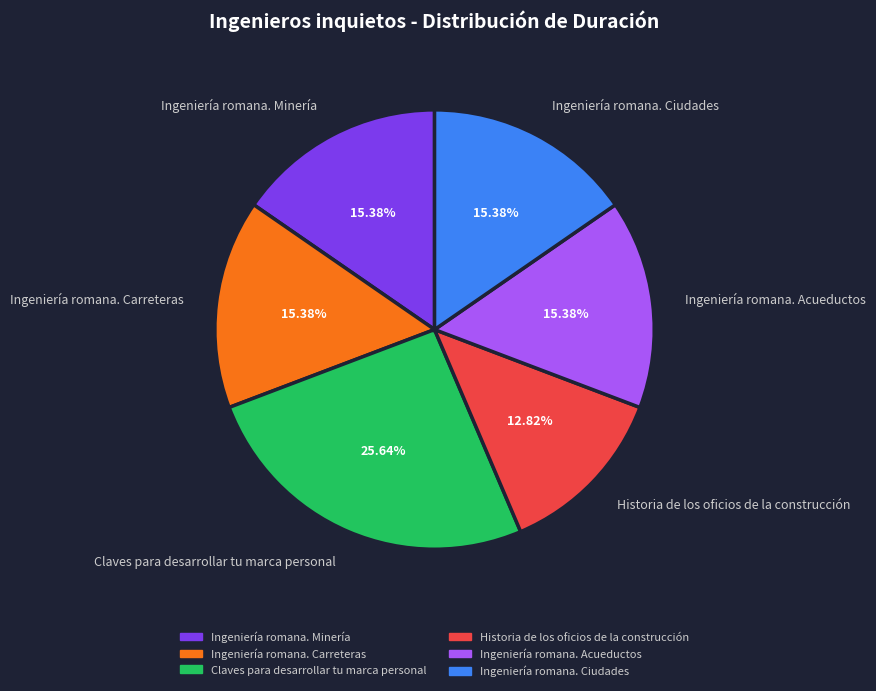

Is it true that Ingeniería romana. Minería is 15% of the pie?

True